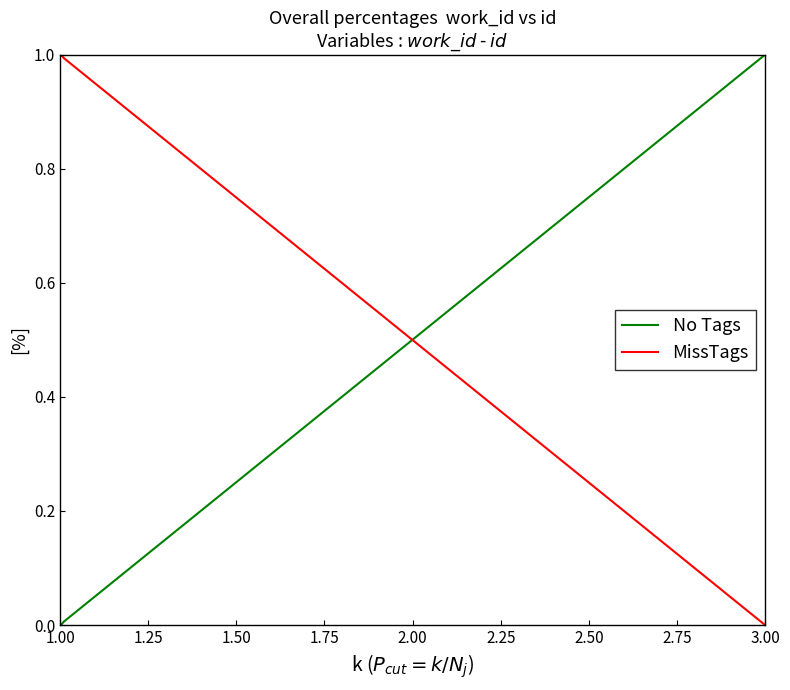

At which category is the sum across all series the highest?

1.00